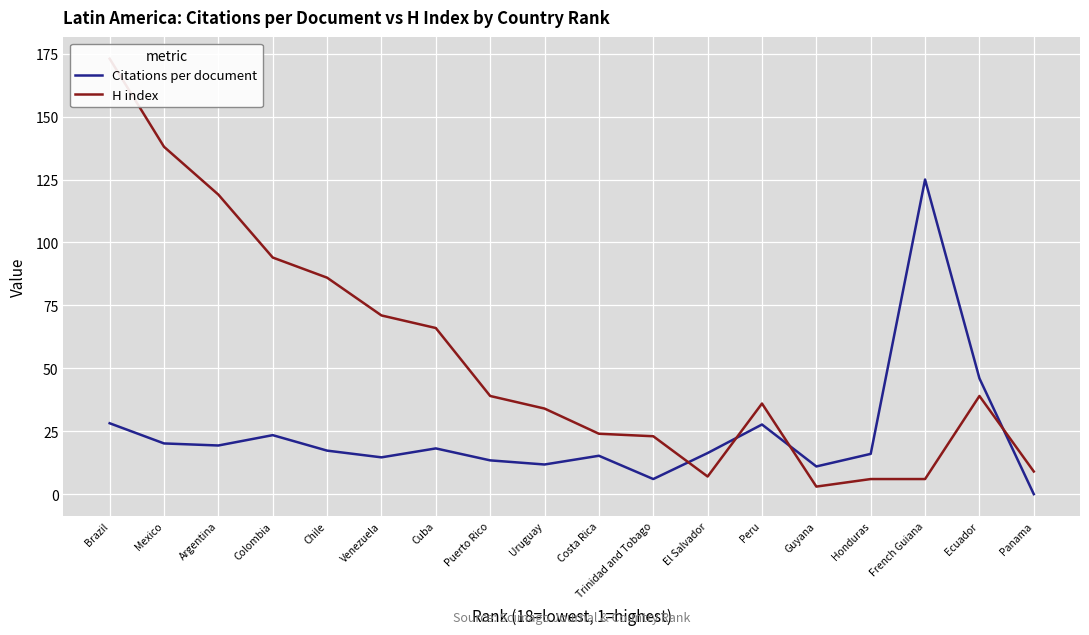

What is the sum of all Citations per document values?

429.6